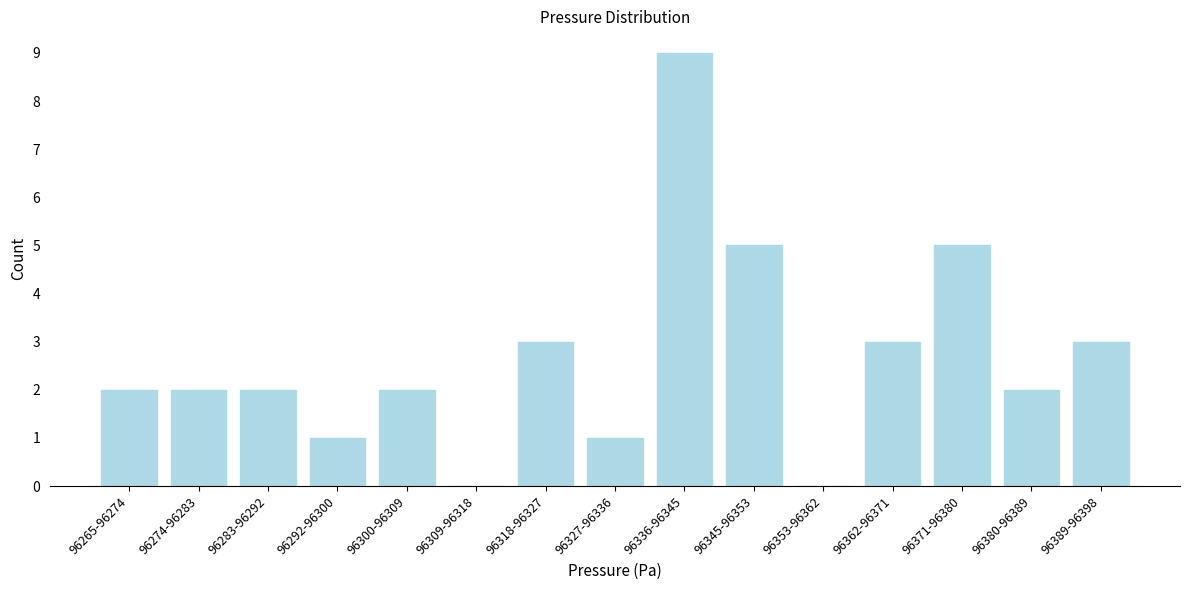

Reading left to right, transcribe all the data shown in this chart.

96265-96274=2	96274-96283=2	96283-96292=2	96292-96300=1	96300-96309=2	96309-96318=0	96318-96327=3	96327-96336=1	96336-96345=9	96345-96353=5	96353-96362=0	96362-96371=3	96371-96380=5	96380-96389=2	96389-96398=3